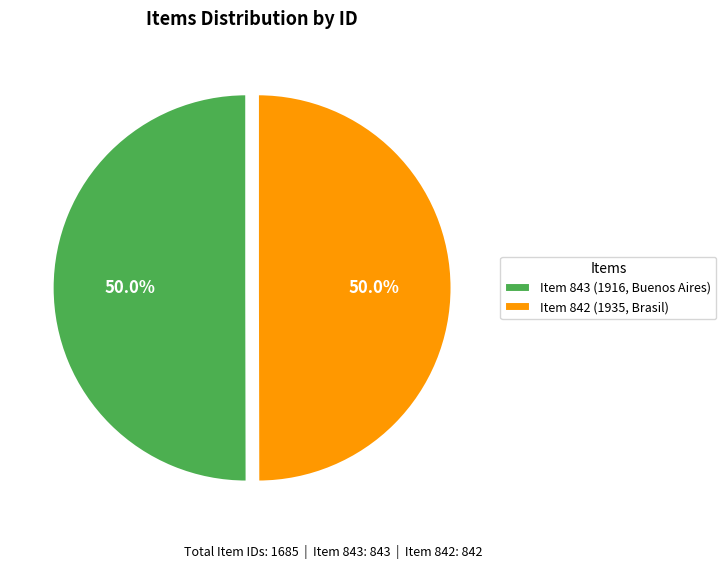

Count the number of slices in the pie.

2